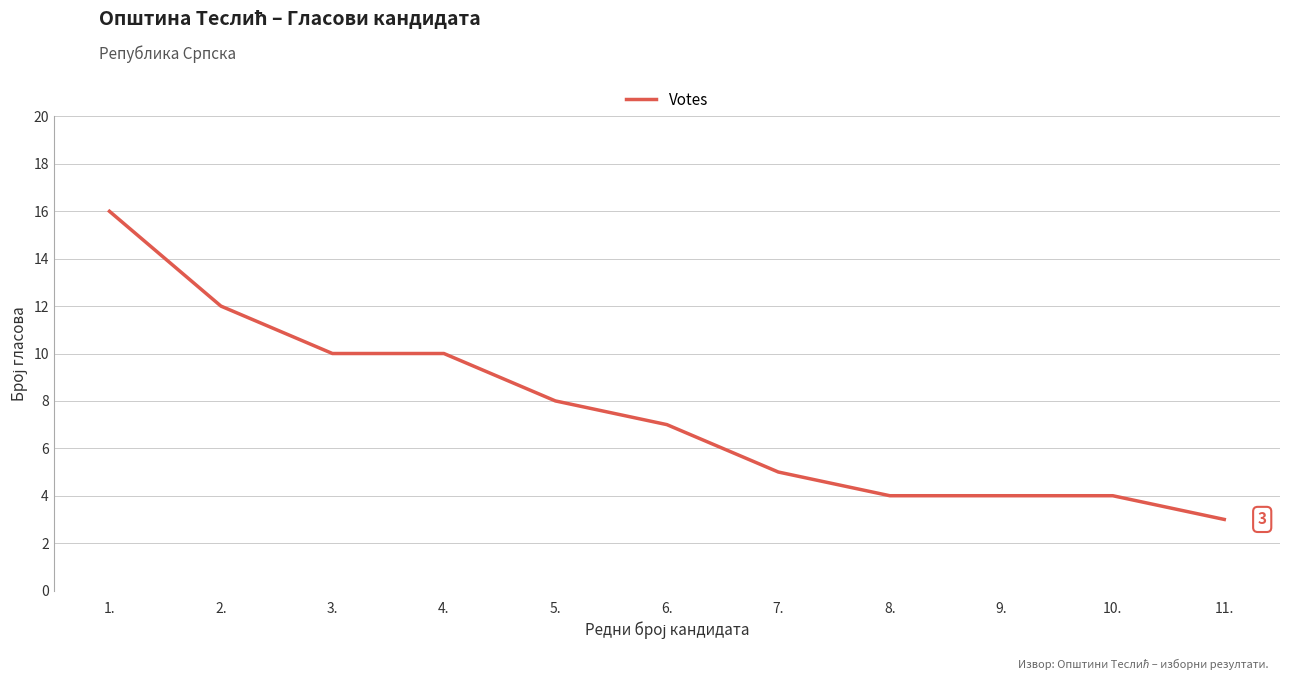

How many values are below 7?

5